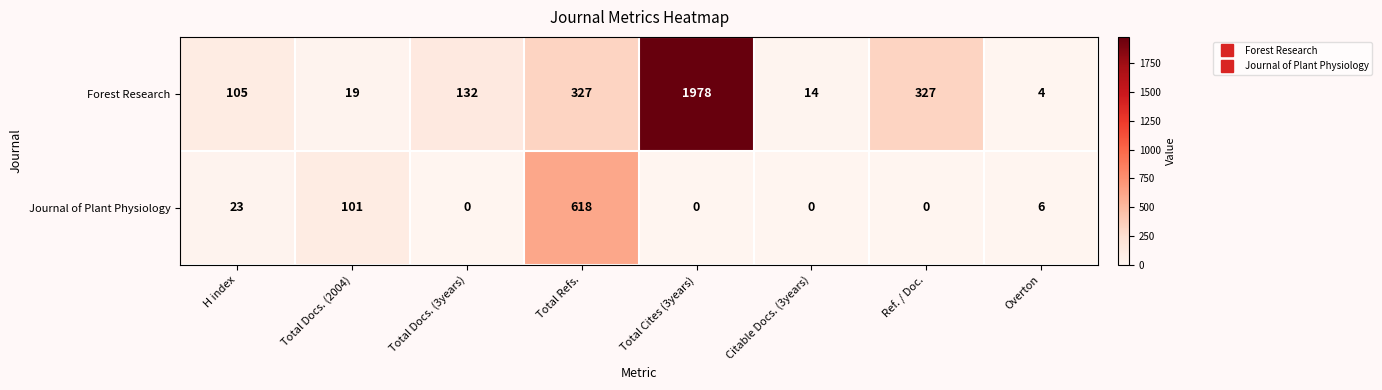

Which category has the highest value across all series?

Total Cites (3years)